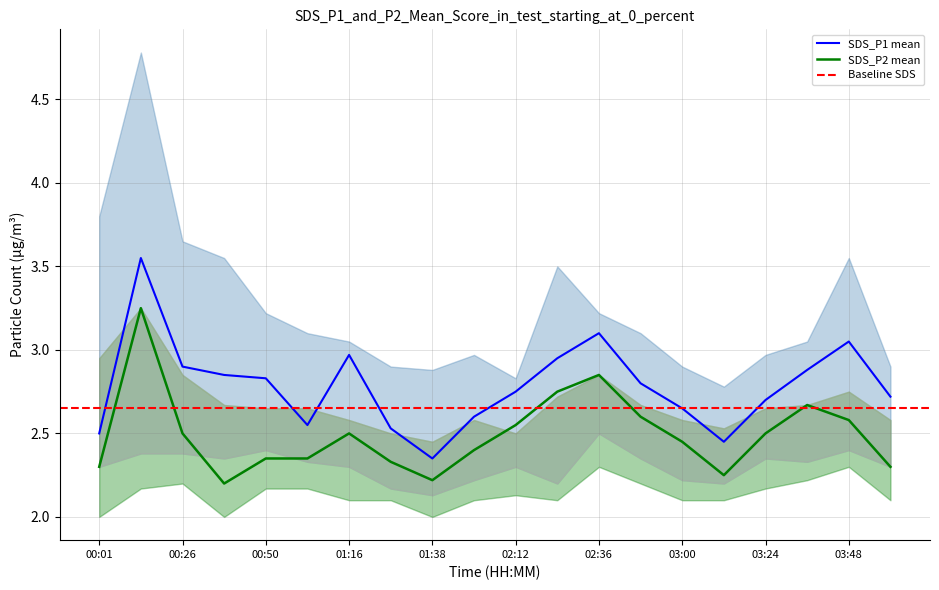

What is the lowest value of the SDS_P2 series?

2.2